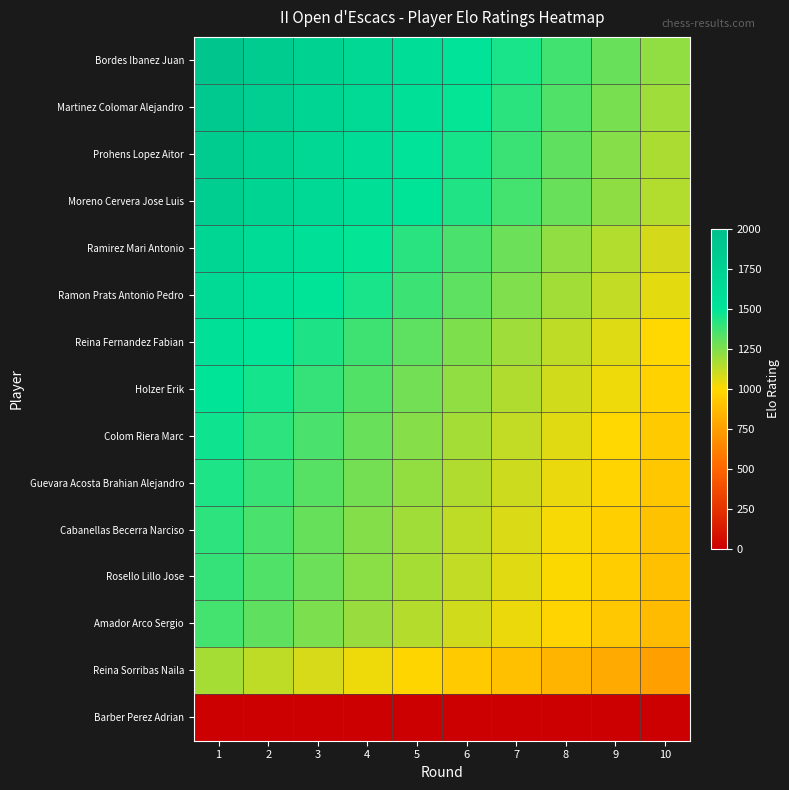

Between 8 and 5, which is larger?

5